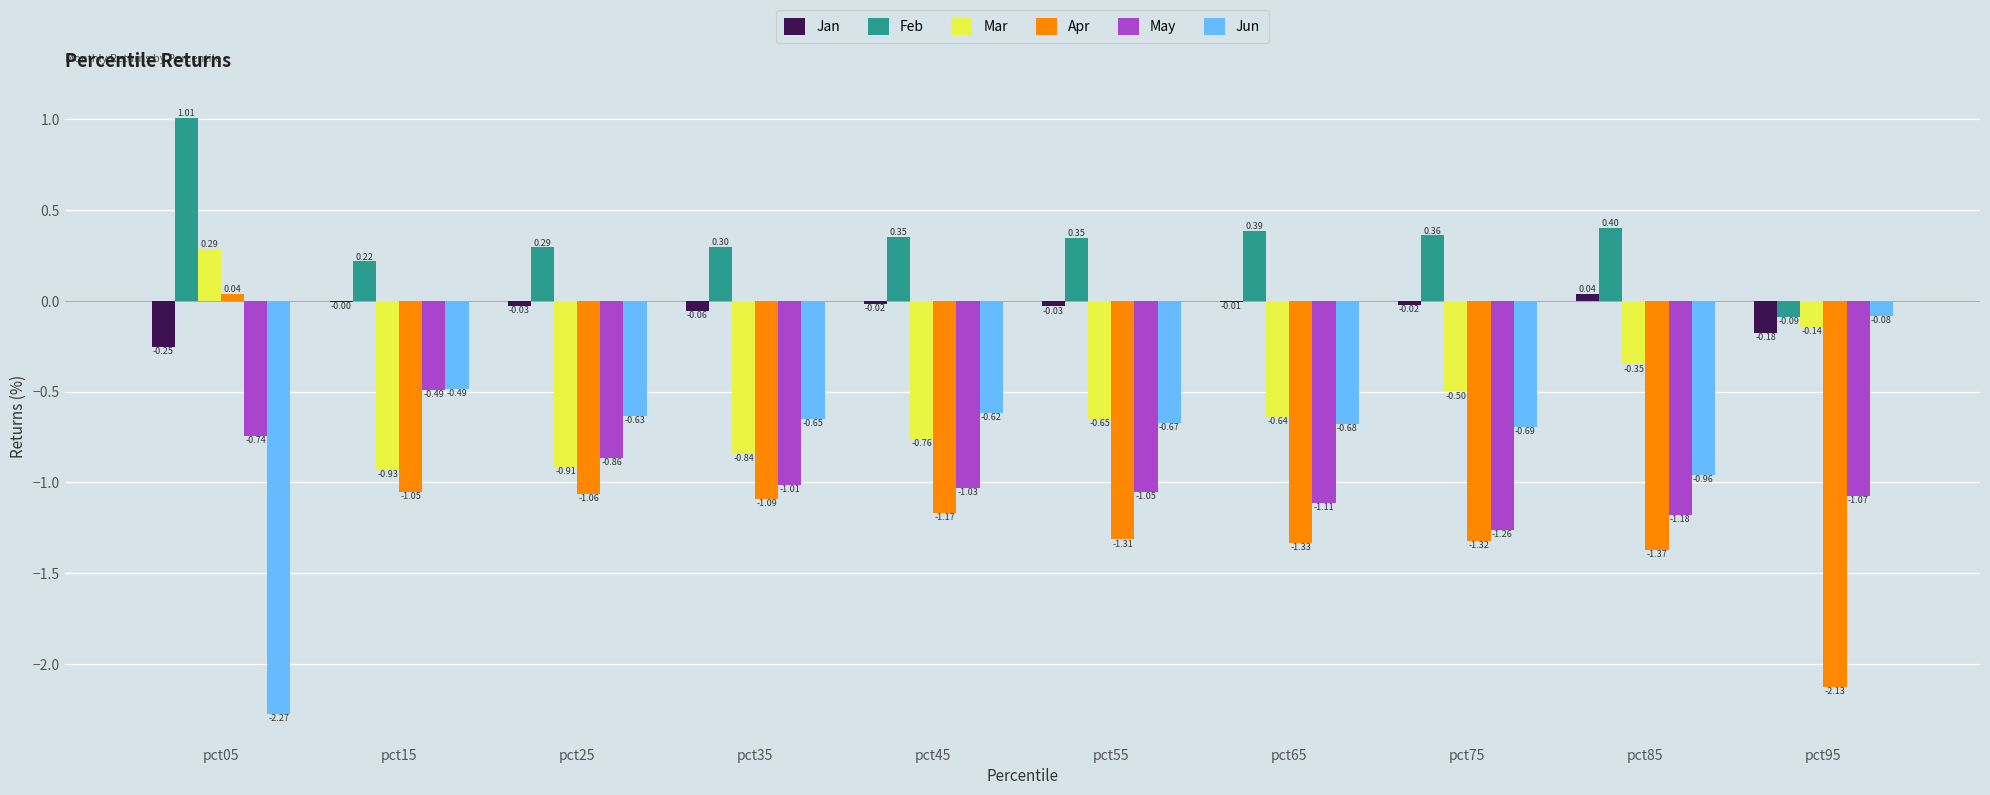

At which label is May closest to 0?

pct15